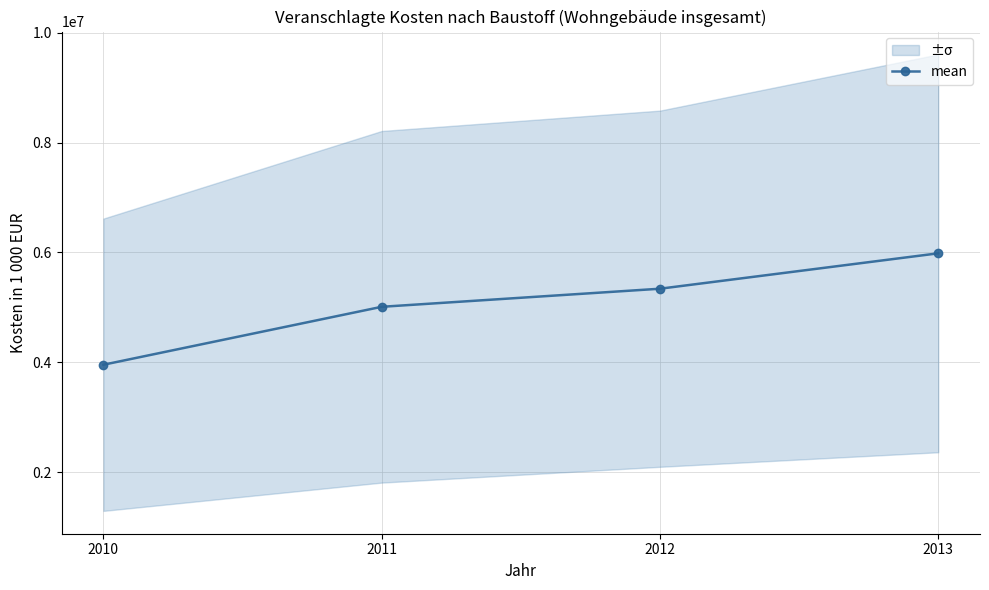

List the labels in order of value, largest first.

2013, 2012, 2011, 2010